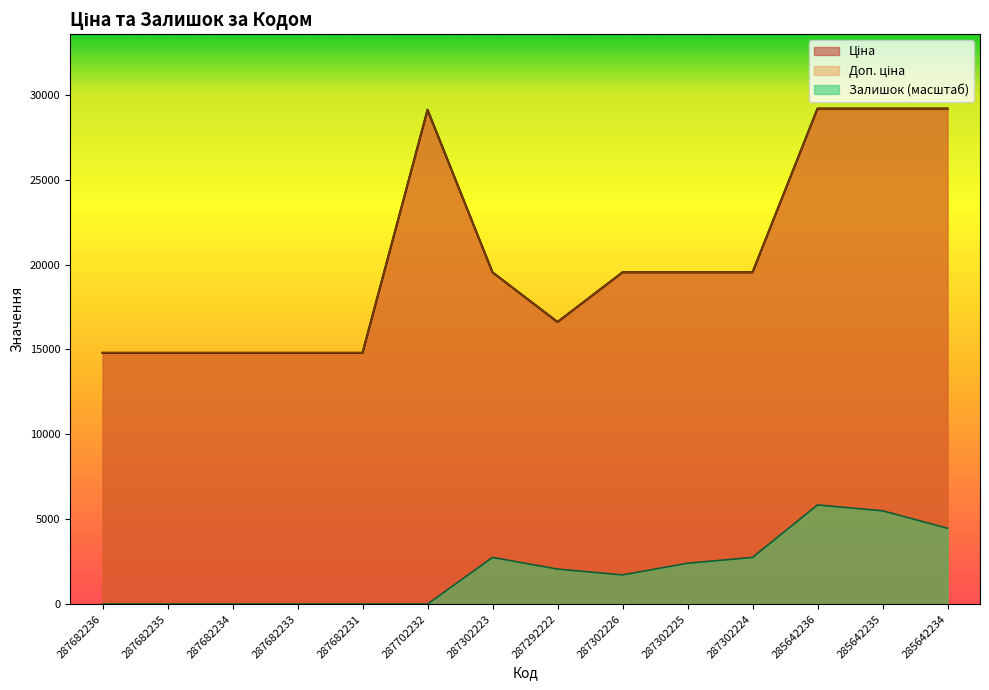

Reading left to right, transcribe all the data shown in this chart.

Ціна: 14800.8	14800.8	14800.8	14800.8	14800.8	29119.2	19542.7	16618.0	19542.7	19542.7	19542.7	29188.5	29188.5	29188.5
Доп. ціна: 14800.8	14800.8	14800.8	14800.8	14800.8	29119.2	19542.7	16618.0	19542.7	19542.7	19542.7	29188.5	29188.5	29188.5
Залишок: 0.0	0.0	0.0	0.0	0.0	0.0	2747.2	2060.4	1717.0	2403.8	2747.2	5837.7	5494.3	4464.1